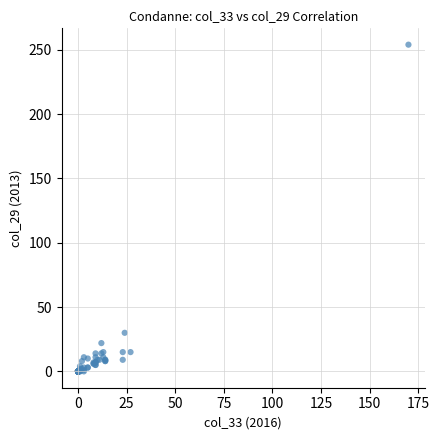

What Y value in the scatter plot is closest to 127?

30